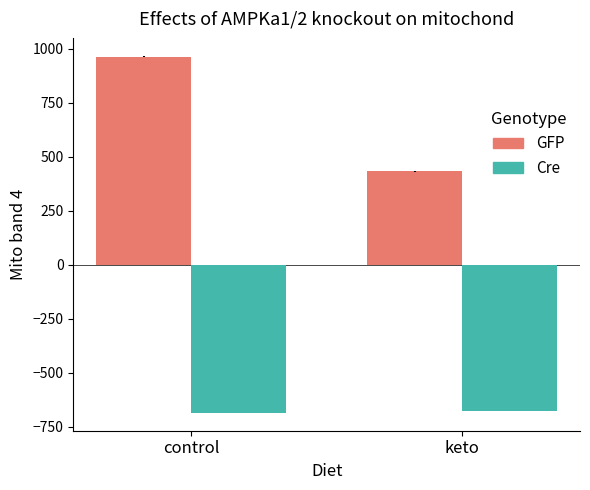

List the labels in order of GFP value, smallest first.

keto, control